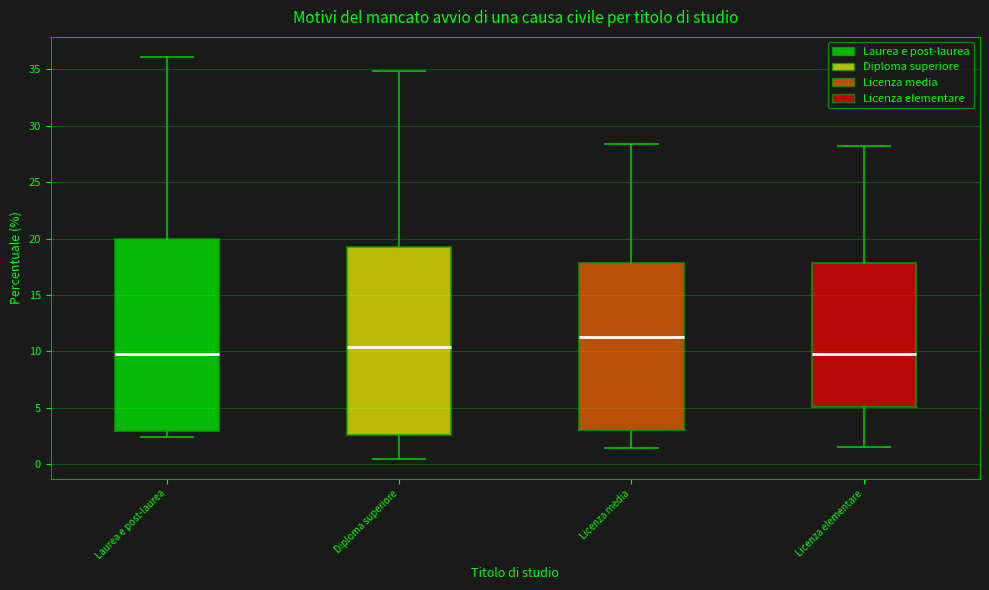

Reading left to right, read every box against the y-axis: the position of its median line, the range the box covers, and the ends of its whiskers. The values are not printed on the chart, so give them approximately, as read against the axis.

Laurea e post-laurea: median 10.0, box 3.0 to 20.0, whiskers 2.5 to 36.0
Diploma superiore: median 10.5, box 2.5 to 19.0, whiskers 0.5 to 35.0
Licenza media: median 11.5, box 3.0 to 18.0, whiskers 1.5 to 28.5
Licenza elementare: median 10.0, box 5.0 to 18.0, whiskers 1.5 to 28.0